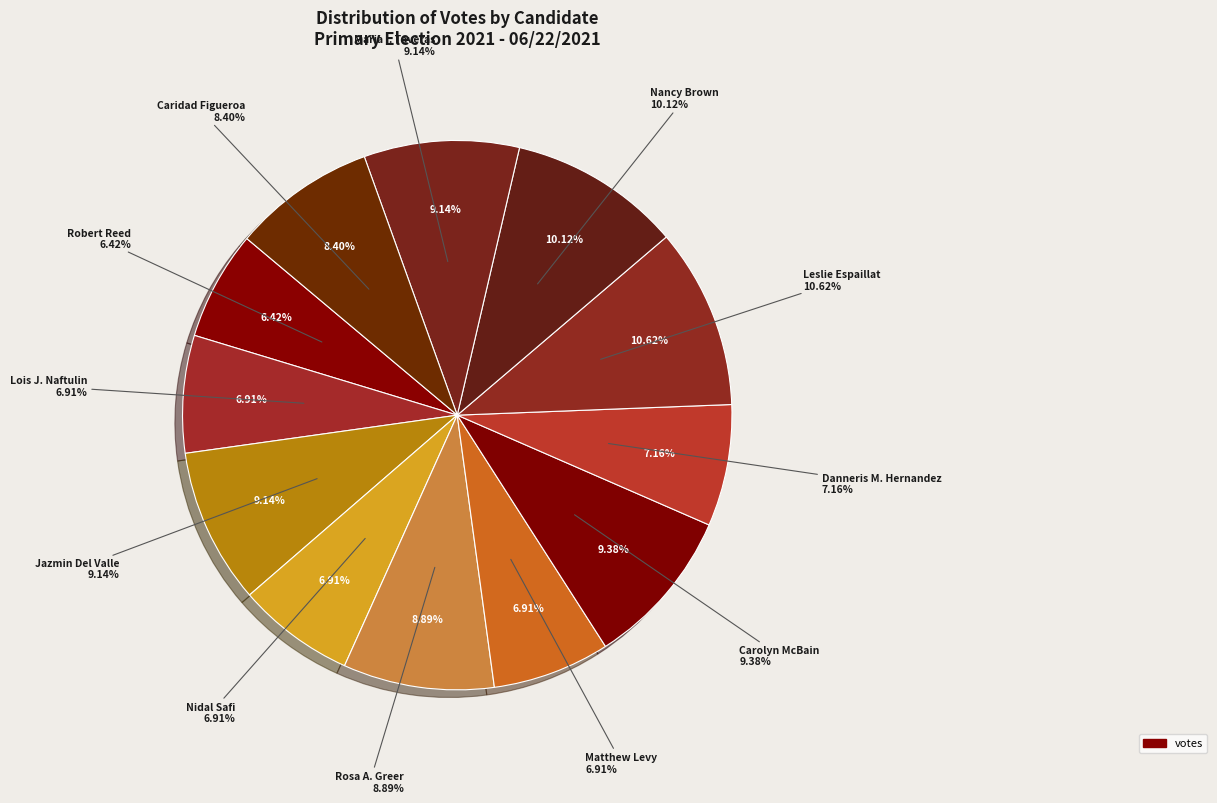

Is it true that Rosa A. Greer is 9% of the pie?

True